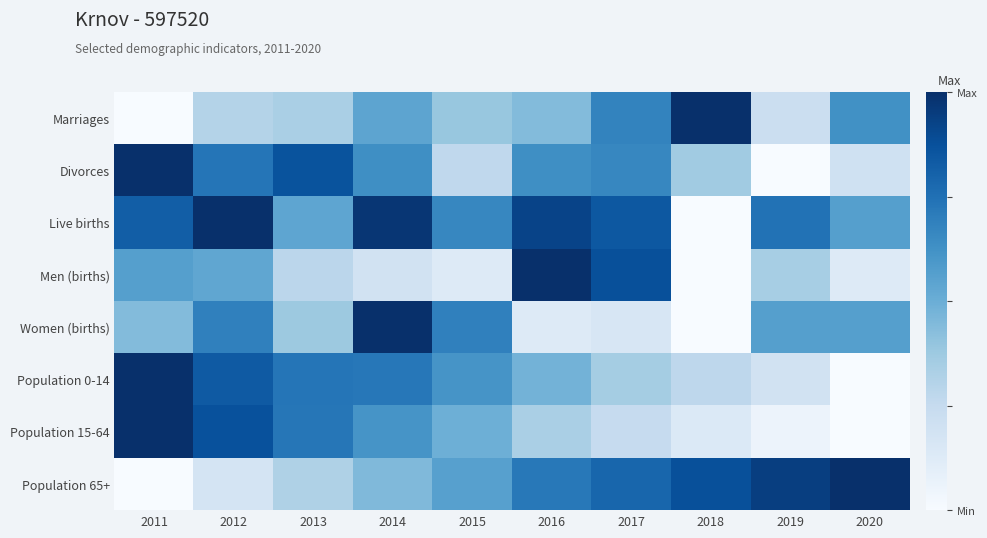

Reading right to left, what are all the values shown in this chart?

Marriages: 2020=0.6	2019=0.2	2018=1.0	2017=0.7	2016=0.4	2015=0.4	2014=0.5	2013=0.3	2012=0.3	2011=0.0
Divorces: 2020=0.2	2019=0.0	2018=0.4	2017=0.7	2016=0.6	2015=0.3	2014=0.6	2013=0.9	2012=0.7	2011=1.0
Live births: 2020=0.6	2019=0.7	2018=0.0	2017=0.8	2016=0.9	2015=0.7	2014=1.0	2013=0.5	2012=1.0	2011=0.8
Men (births): 2020=0.1	2019=0.3	2018=0.0	2017=0.9	2016=1.0	2015=0.1	2014=0.2	2013=0.3	2012=0.5	2011=0.6
Women (births): 2020=0.6	2019=0.6	2018=0.0	2017=0.2	2016=0.1	2015=0.7	2014=1.0	2013=0.4	2012=0.7	2011=0.4
Population 0-14: 2020=0.0	2019=0.2	2018=0.3	2017=0.4	2016=0.5	2015=0.6	2014=0.7	2013=0.7	2012=0.8	2011=1.0
Population 15-64: 2020=0.0	2019=0.1	2018=0.1	2017=0.2	2016=0.3	2015=0.5	2014=0.6	2013=0.7	2012=0.9	2011=1.0
Population 65+: 2020=1.0	2019=0.9	2018=0.9	2017=0.8	2016=0.7	2015=0.6	2014=0.4	2013=0.3	2012=0.2	2011=0.0